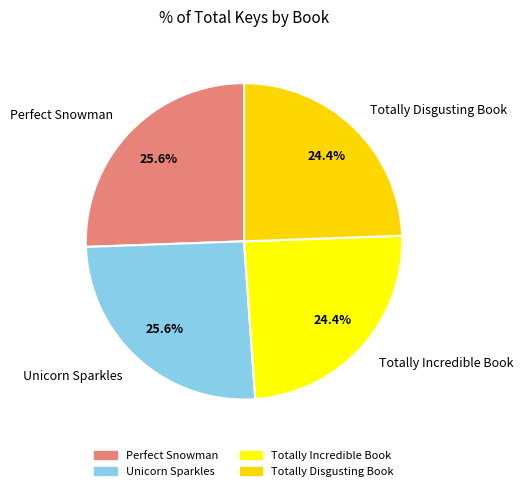

Does any single category account for the majority?

No